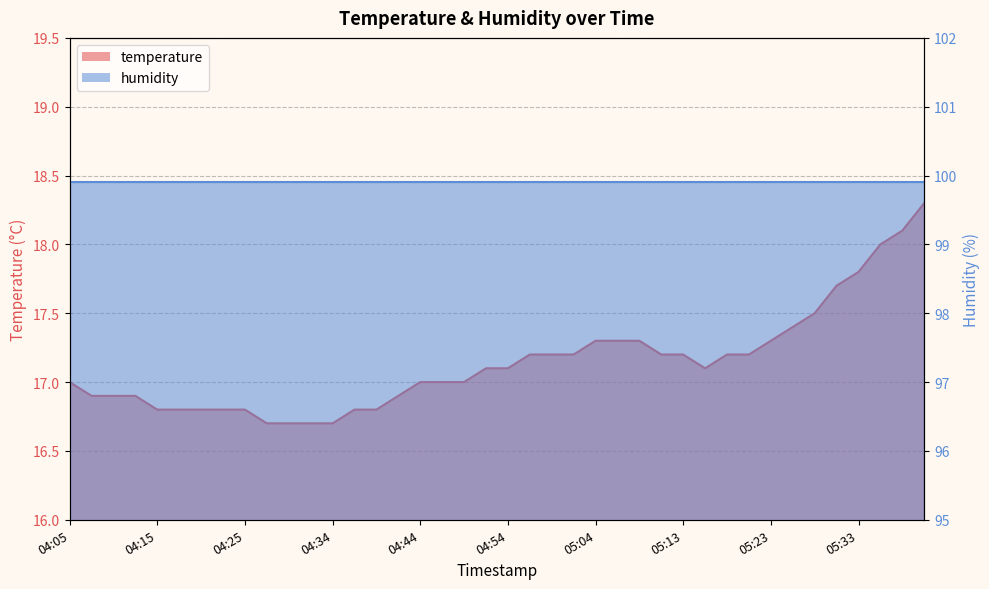

True or false: the data shows 16.9 at 04:10.

True